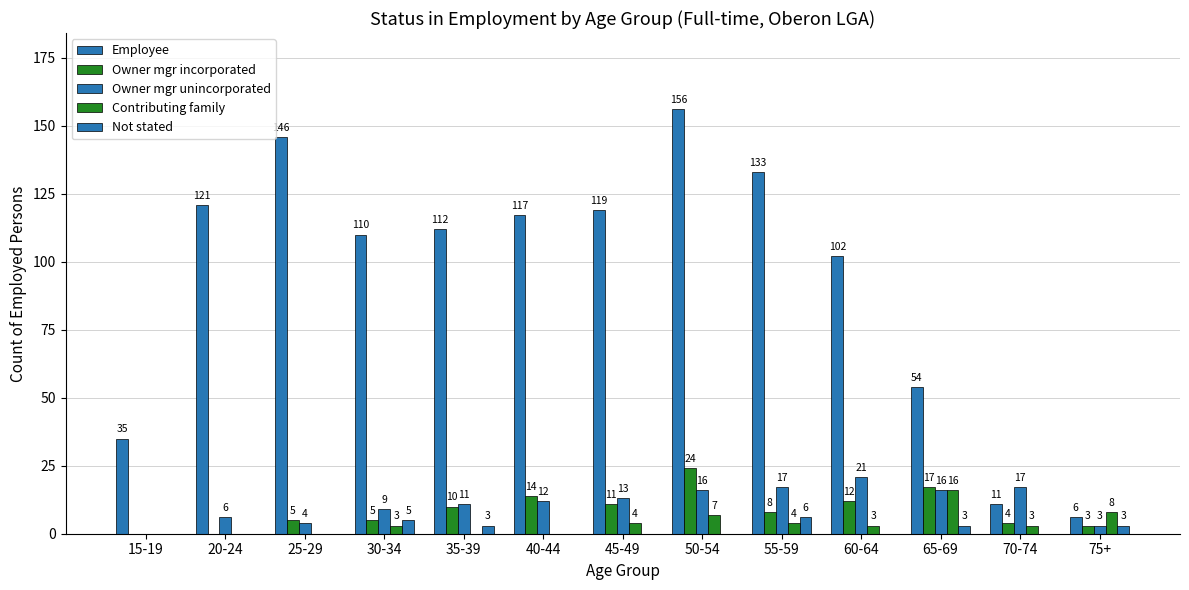

Which has a higher value, 75+ or 50-54?

50-54